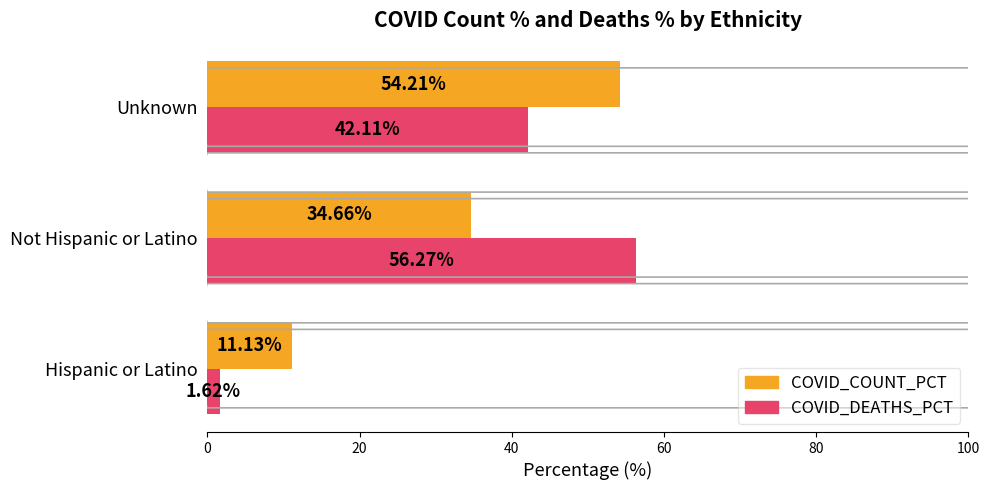

What is the sum of the COVID_COUNT_PCT values at Hispanic or Latino and Unknown?

65.3